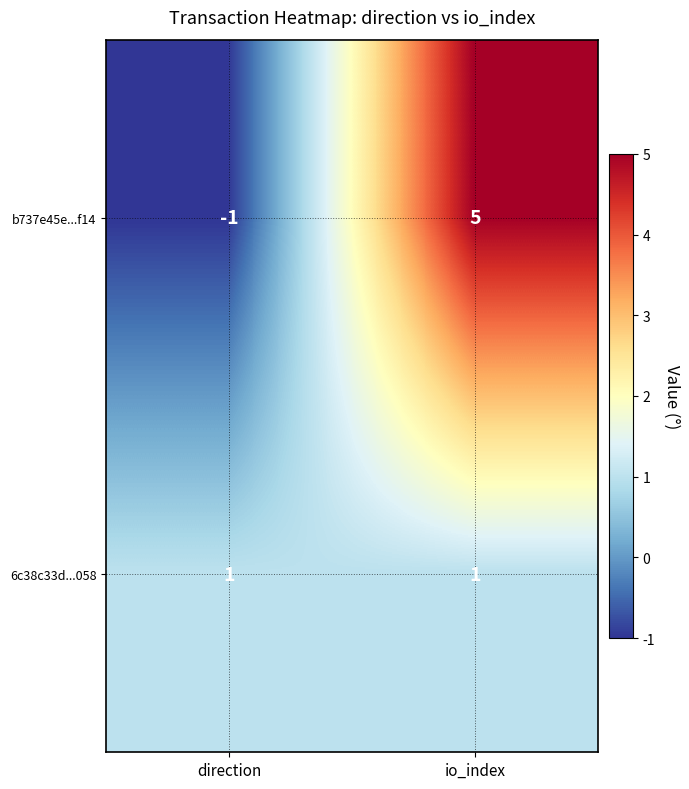

Rank the series by their average value, from lowest to highest.

6c38c33d...058, b737e45e...f14